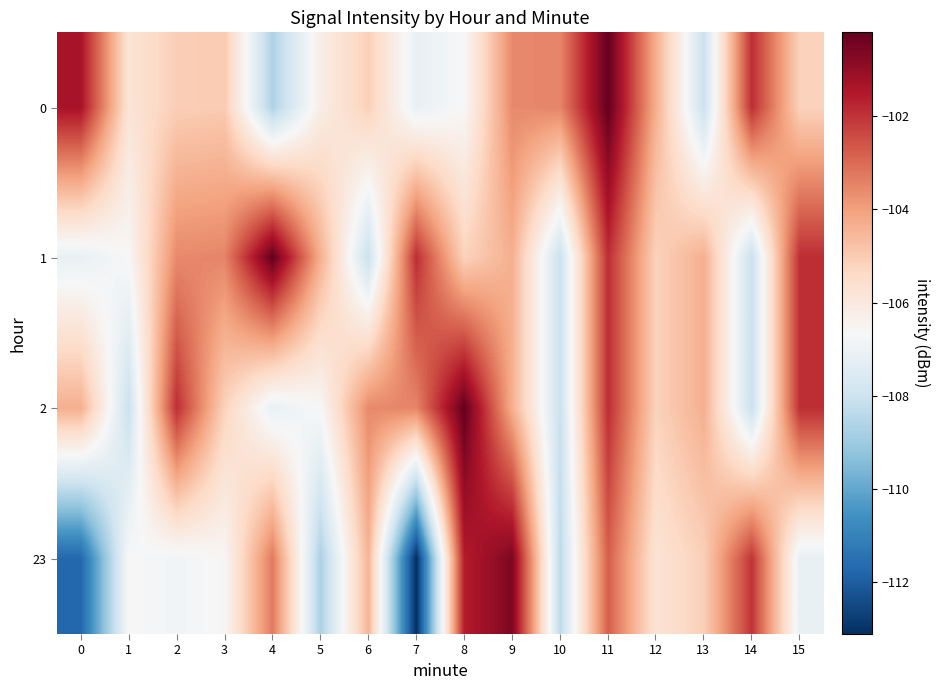

Reading right to left, list all the values displayed in this chart.

0: 15=-105.2	14=-101.9	13=-108.1	12=-104.3	11=-100.2	10=-103.5	9=-103.6	8=-106.6	7=-107.1	6=-105.1	5=-106.2	4=-108.7	3=-105.0	2=-105.1	1=-105.8	0=-101.3
1: 15=-101.9	14=-108.1	13=-104.3	12=-105.2	11=-101.9	10=-108.1	9=-104.3	8=-105.2	7=-101.9	6=-108.1	5=-104.3	4=-100.2	3=-103.5	2=-103.6	1=-106.6	0=-107.1
2: 15=-101.9	14=-108.1	13=-104.3	12=-105.2	11=-101.9	10=-108.1	9=-104.3	8=-100.2	7=-103.5	6=-103.6	5=-106.6	4=-107.1	3=-105.2	2=-101.9	1=-108.1	0=-104.3
23: 15=-107.1	14=-102.0	13=-105.1	12=-105.8	11=-102.8	10=-108.3	9=-100.6	8=-101.6	7=-113.1	6=-104.5	5=-108.7	4=-103.3	3=-106.6	2=-106.9	1=-106.6	0=-111.7